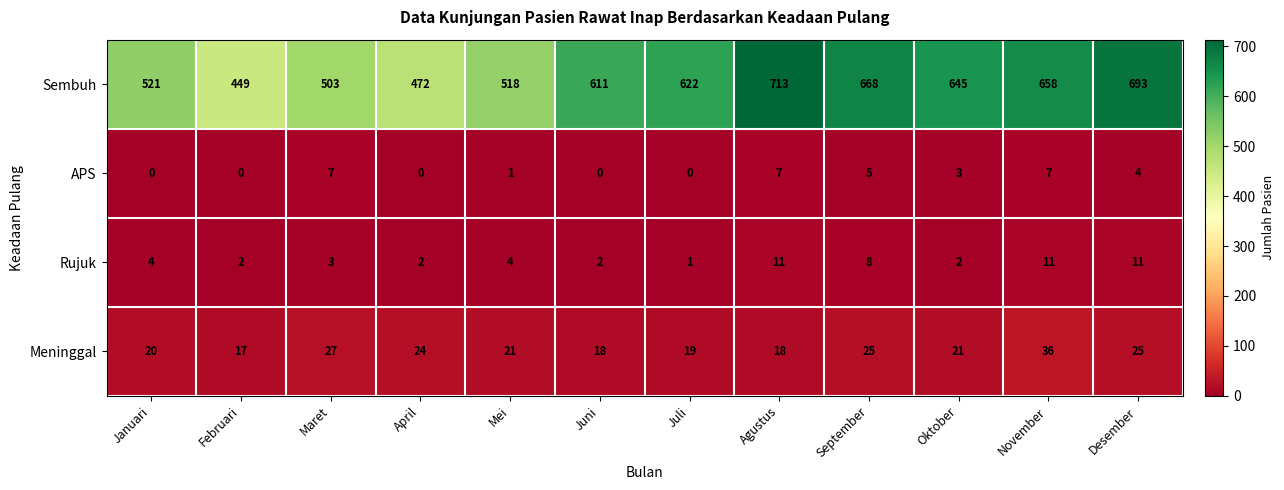

What is the maximum value shown in the chart?

713